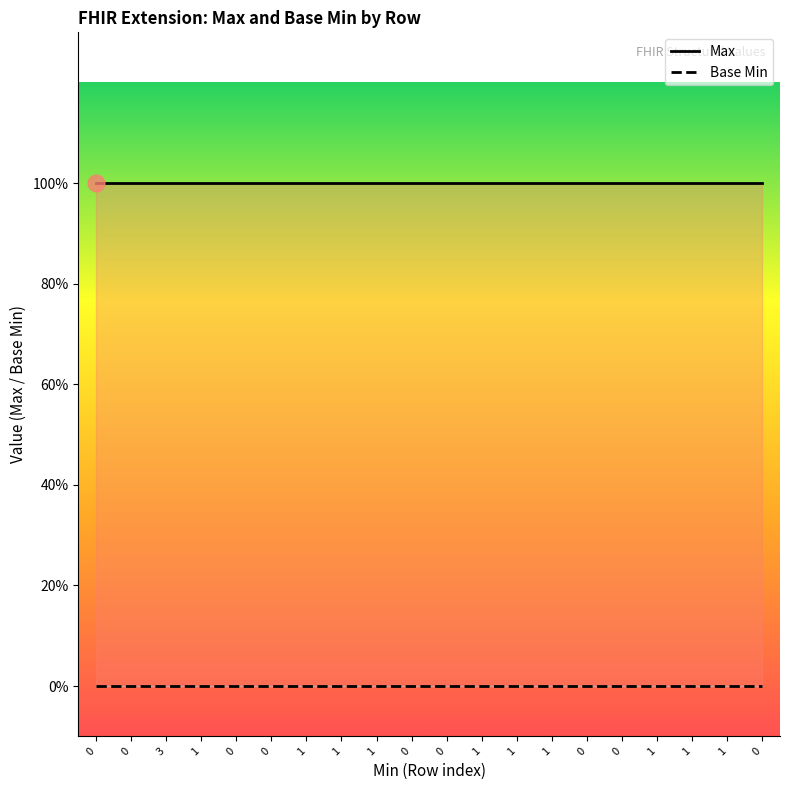

Which series changed the most between 0 and 0?

Max